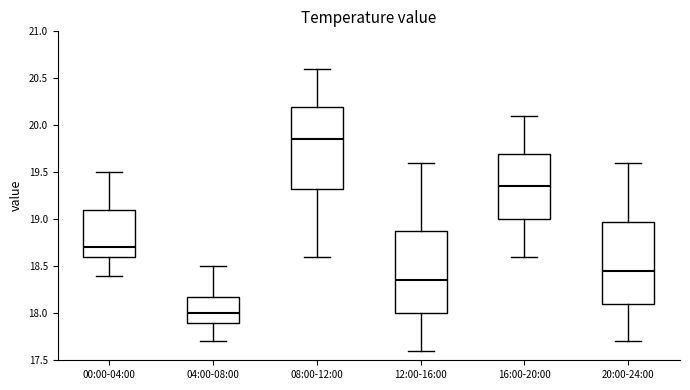

Reading left to right, transcribe this box plot: for each box, give where its median line is, the range the box spans, and where its two whiskers end, as read against the y-axis. The values are not printed on the chart, so give them approximately, as read against the axis.

00:00-04:00: median 18.70, box 18.60 to 19.10, whiskers 18.40 to 19.50
04:00-08:00: median 18.00, box 17.90 to 18.20, whiskers 17.70 to 18.50
08:00-12:00: median 19.85, box 19.35 to 20.20, whiskers 18.60 to 20.60
12:00-16:00: median 18.35, box 18.00 to 18.90, whiskers 17.60 to 19.60
16:00-20:00: median 19.35, box 19.00 to 19.70, whiskers 18.60 to 20.10
20:00-24:00: median 18.45, box 18.10 to 19.00, whiskers 17.70 to 19.60